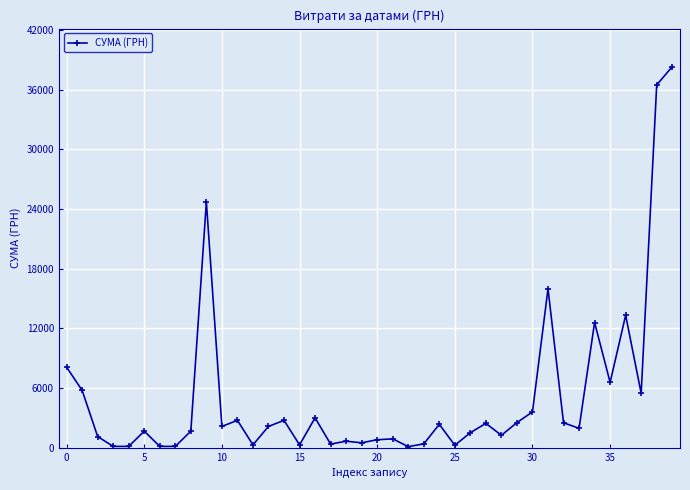

What is the average value?

5190.9